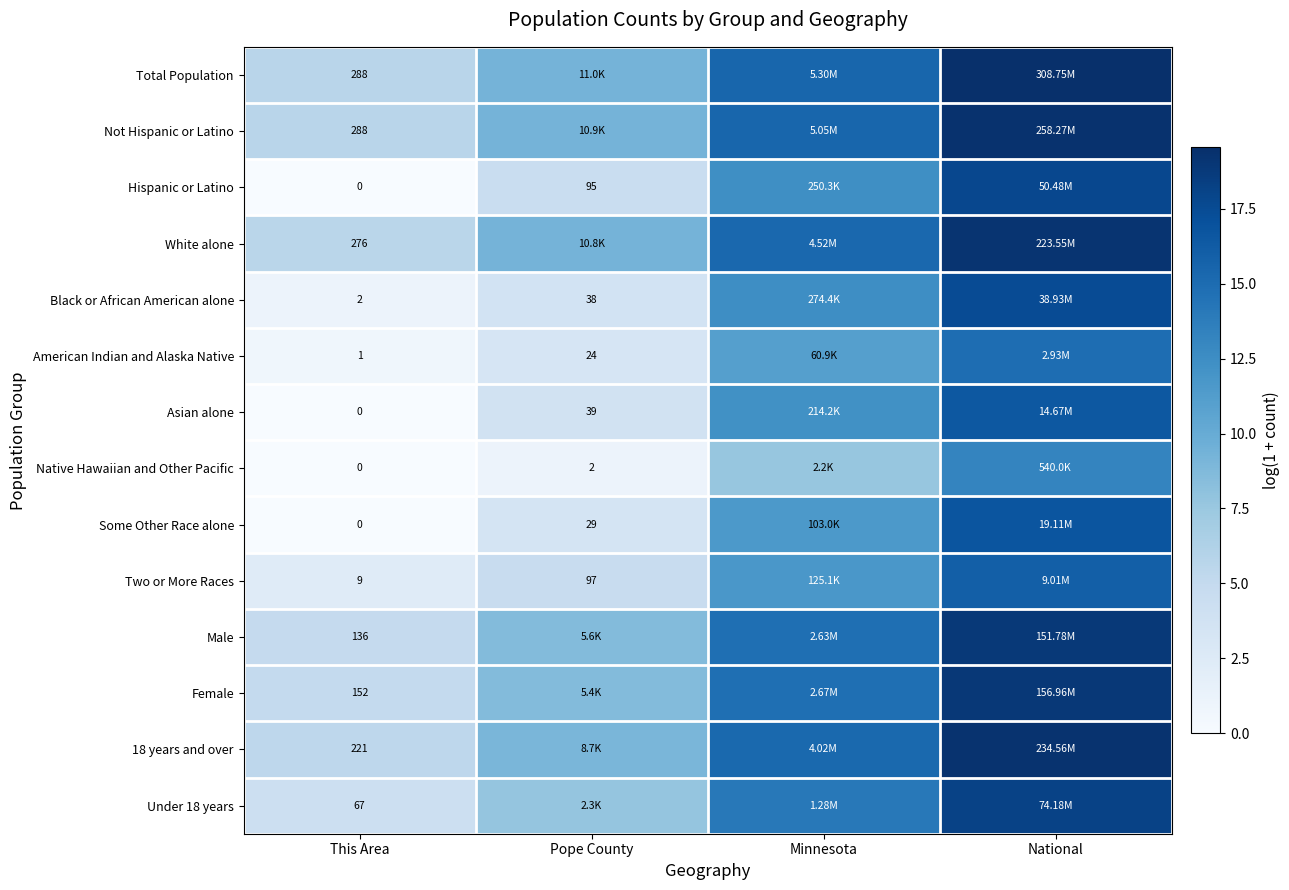

What is the approximate value of American Indian and Alaska Native at Pope County?

3.2